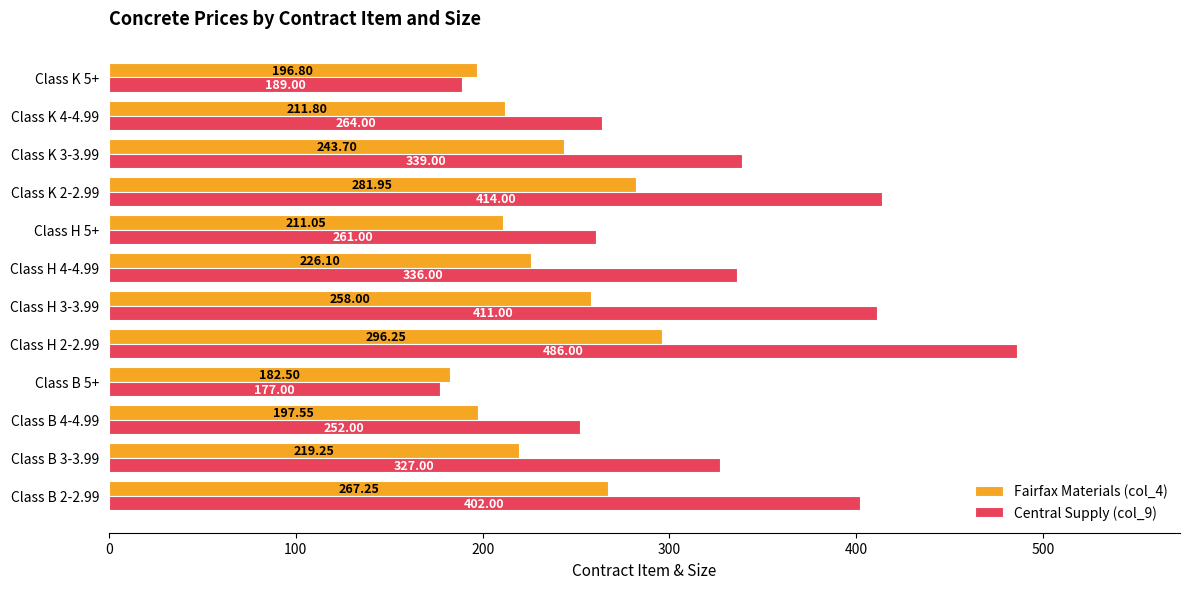

Count the number of categories in the chart.

12